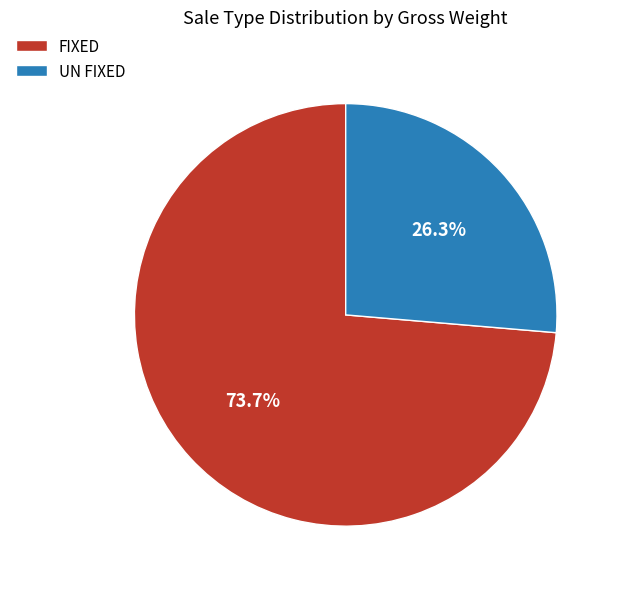

Does FIXED account for over 50% of the chart?

Yes